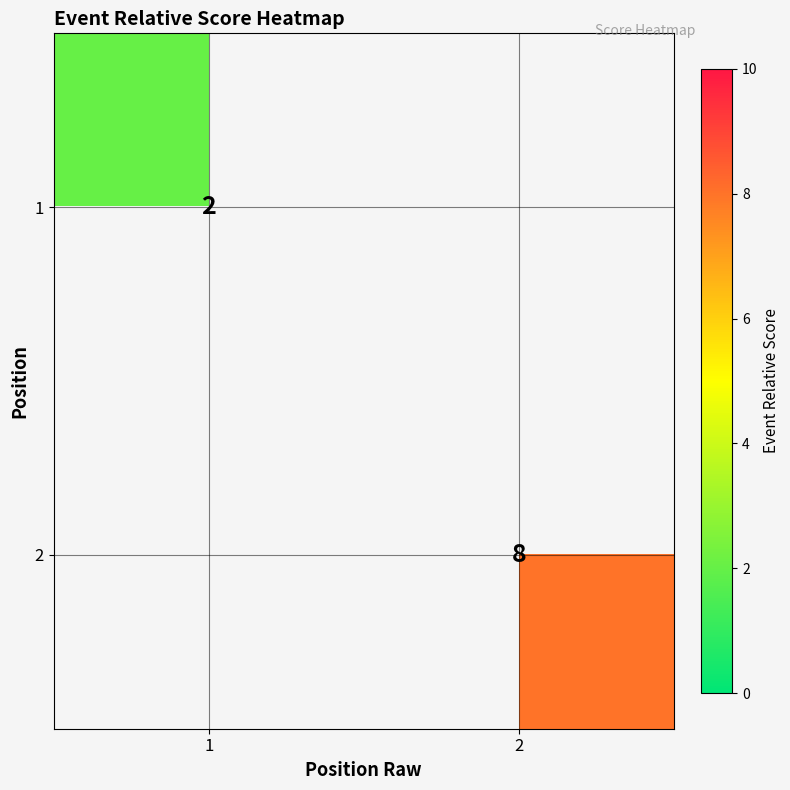

True or false: 1 has a value of 2 at 1.

True